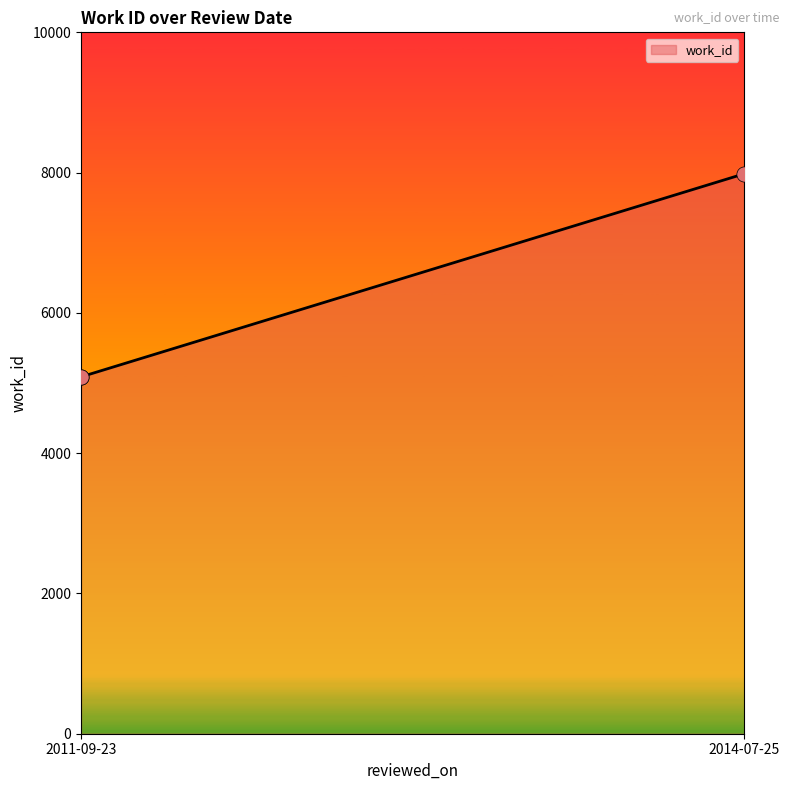

What is the greatest value displayed?

7984.0